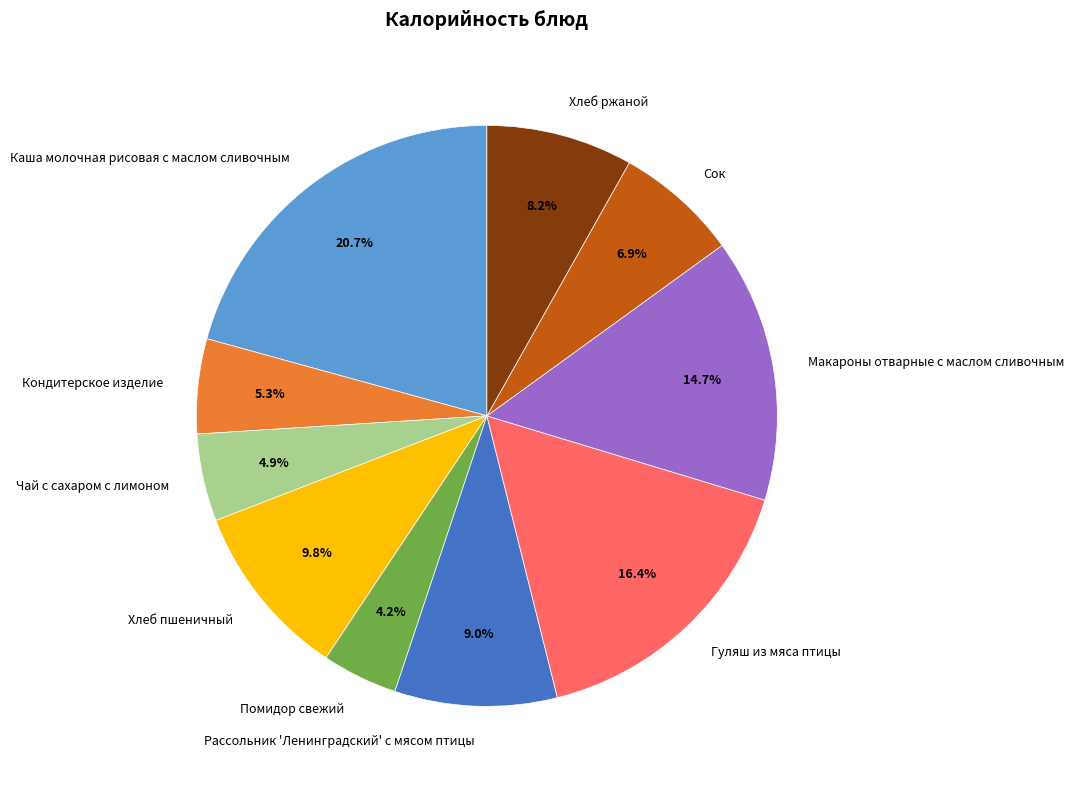

To the nearest percent, what is the average slice percentage?

10%